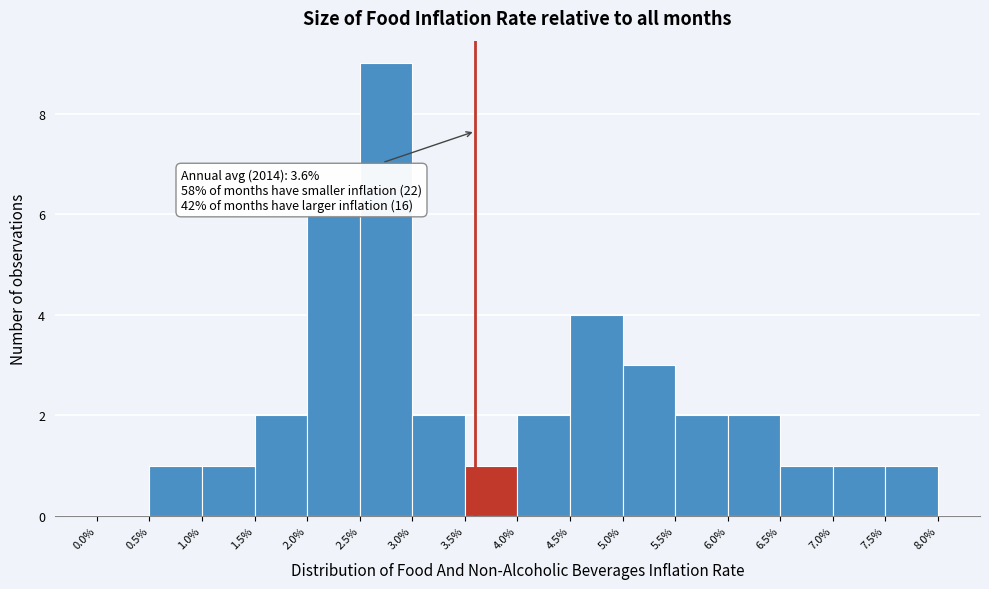

Which range on the x-axis has the tallest bar?

2.5% to 3.0%